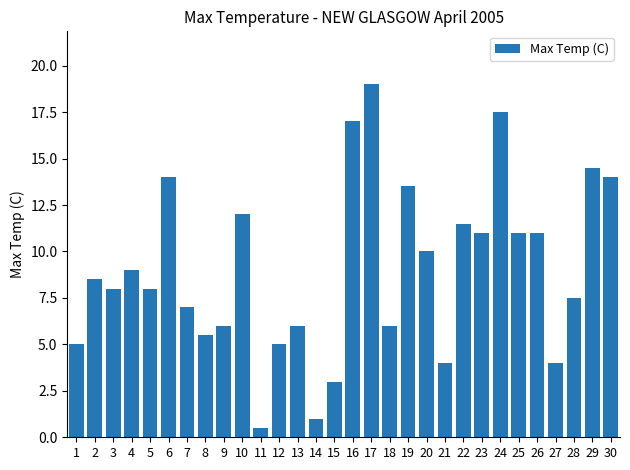

Which category has the lowest value across all series?

11